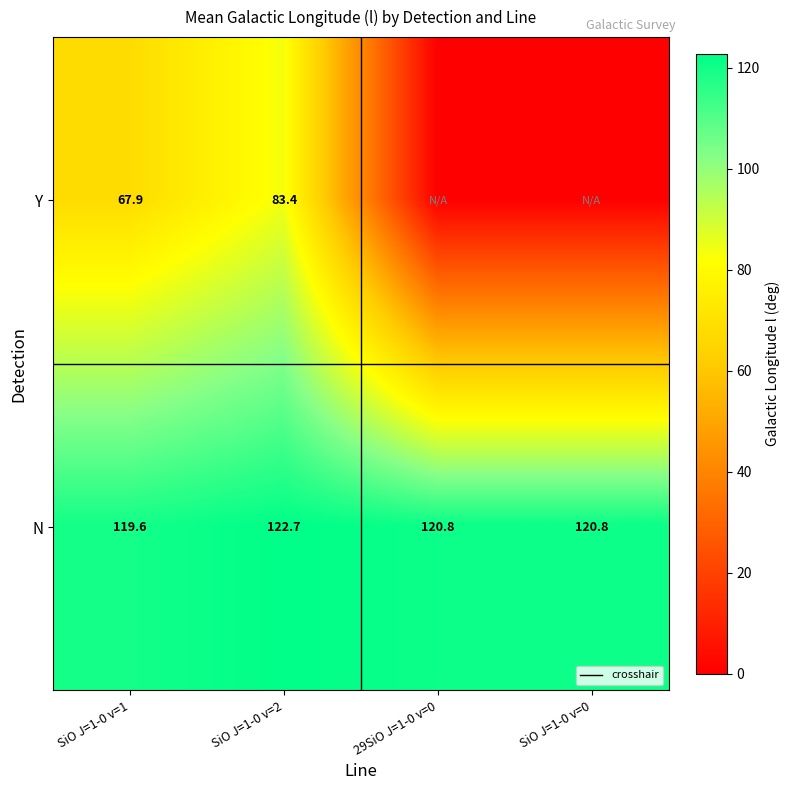

What is the total value across all series at N?

483.9